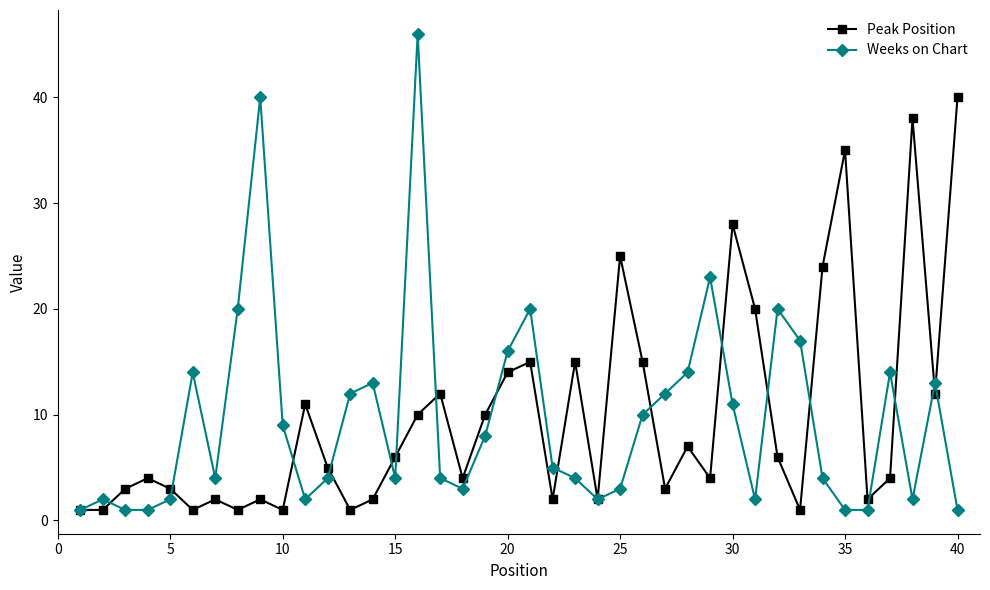

How many lines are shown in the chart?

2